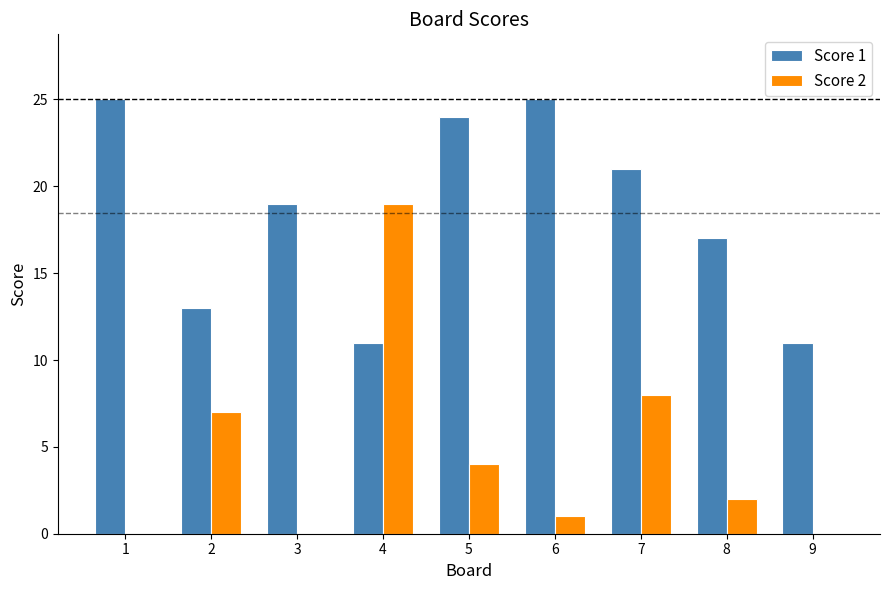

Is the value of Score 2 at 9 greater than the value of Score 1 at 7?

No